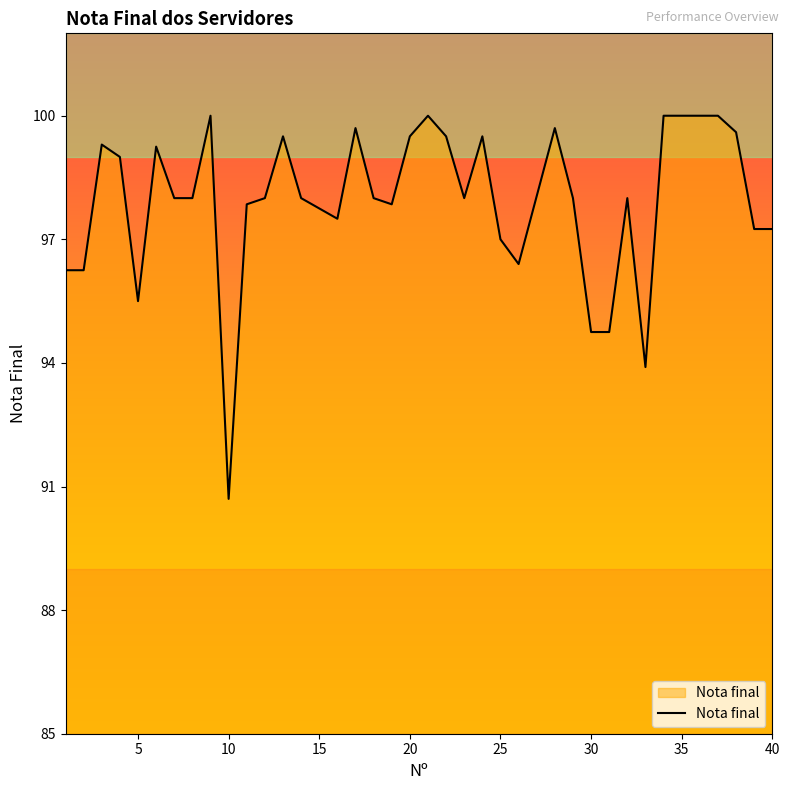

What is the maximum value shown in the chart?

100.0